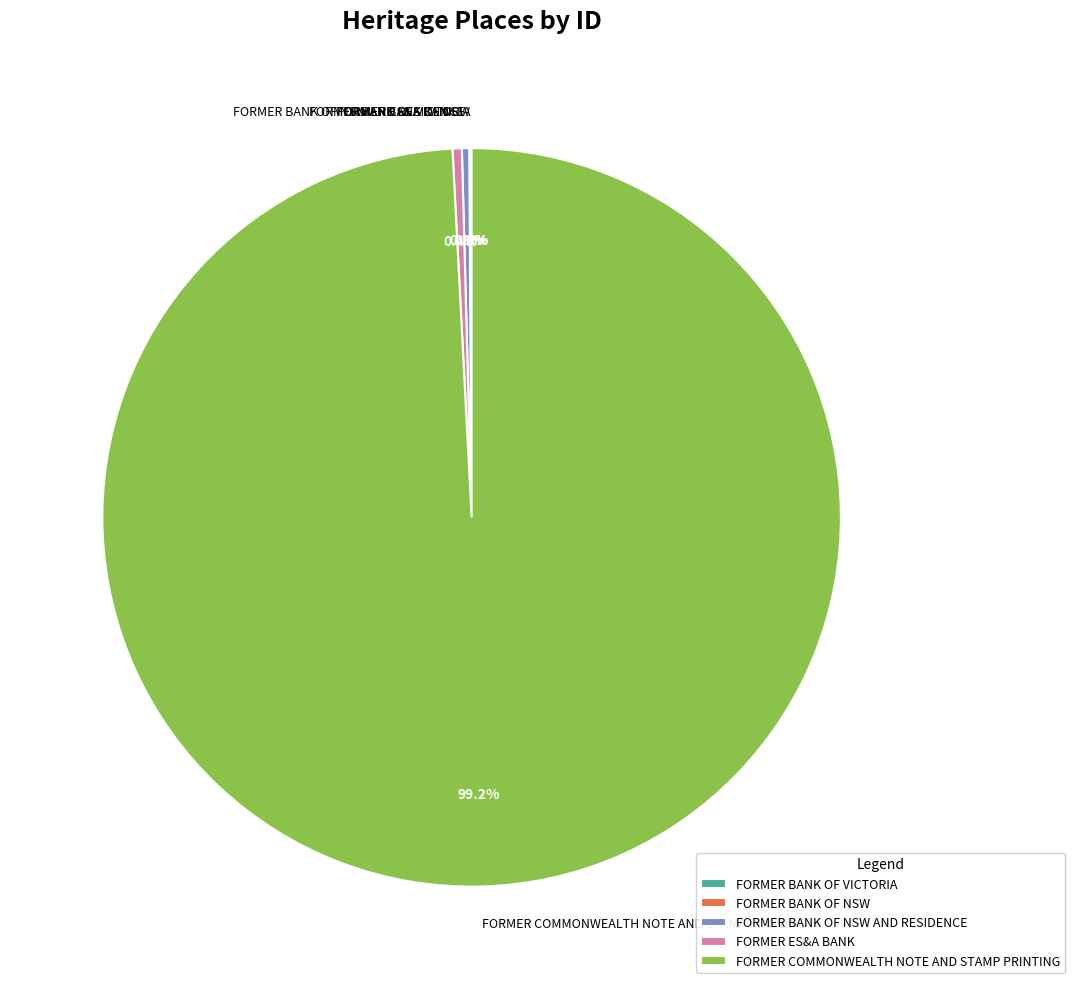

What portion of the pie excludes FORMER COMMONWEALTH NOTE AND STAMP PRINTING?

0.8%